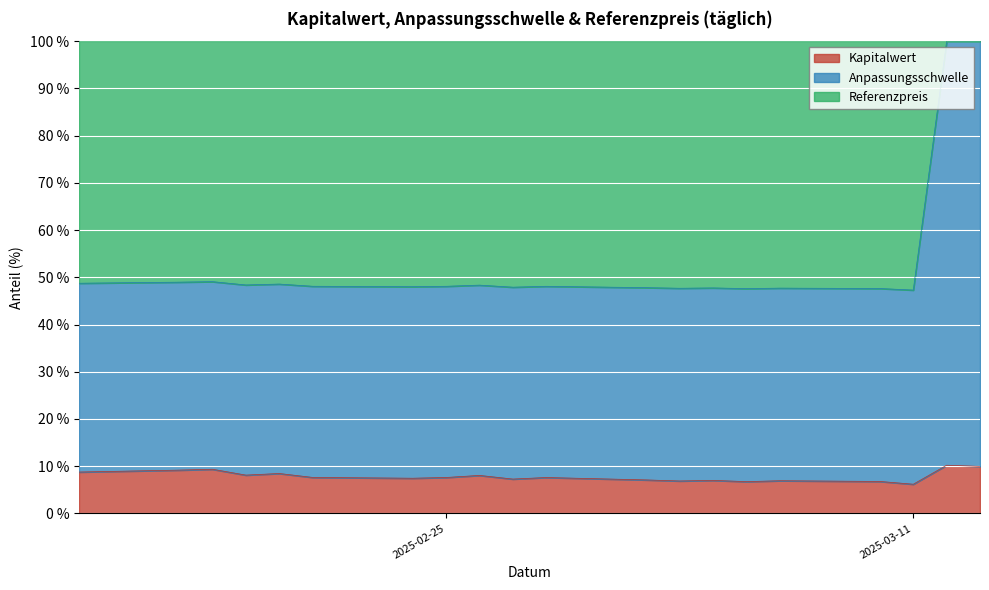

At how many categories does at least one series exceed 24?

20